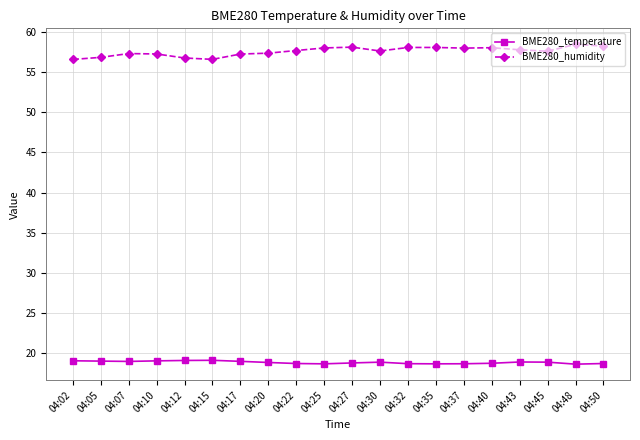

List the series in order of their peak value, highest first.

BME280_humidity, BME280_temperature